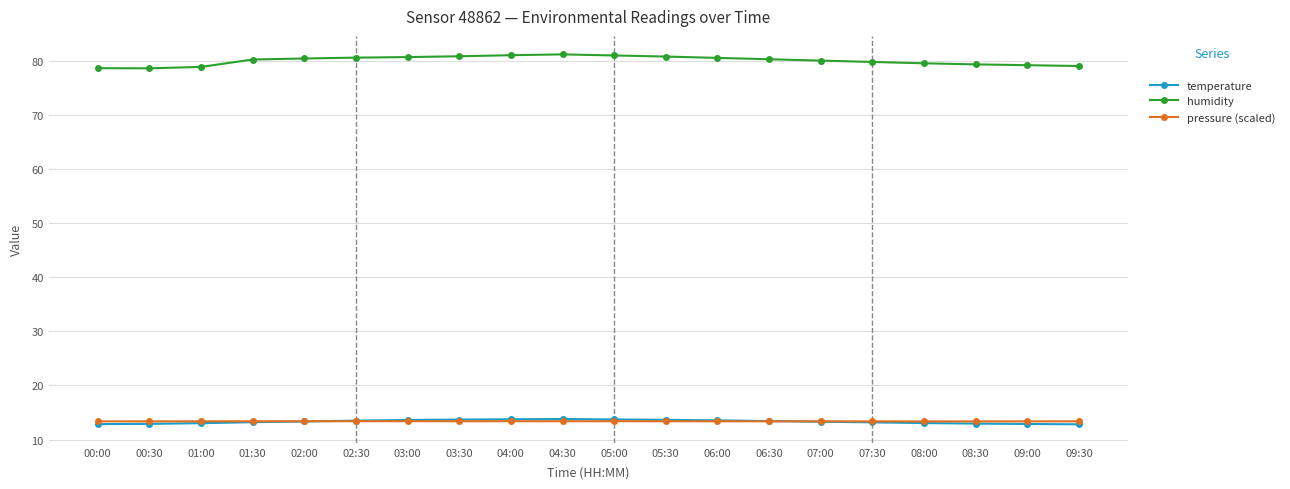

What position from the right is 04:00?

12